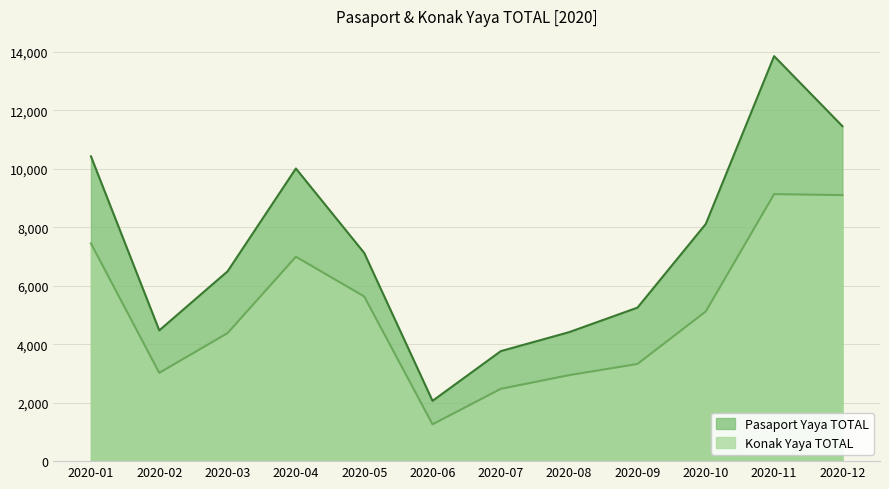

Does the chart have visible grid lines?

Yes